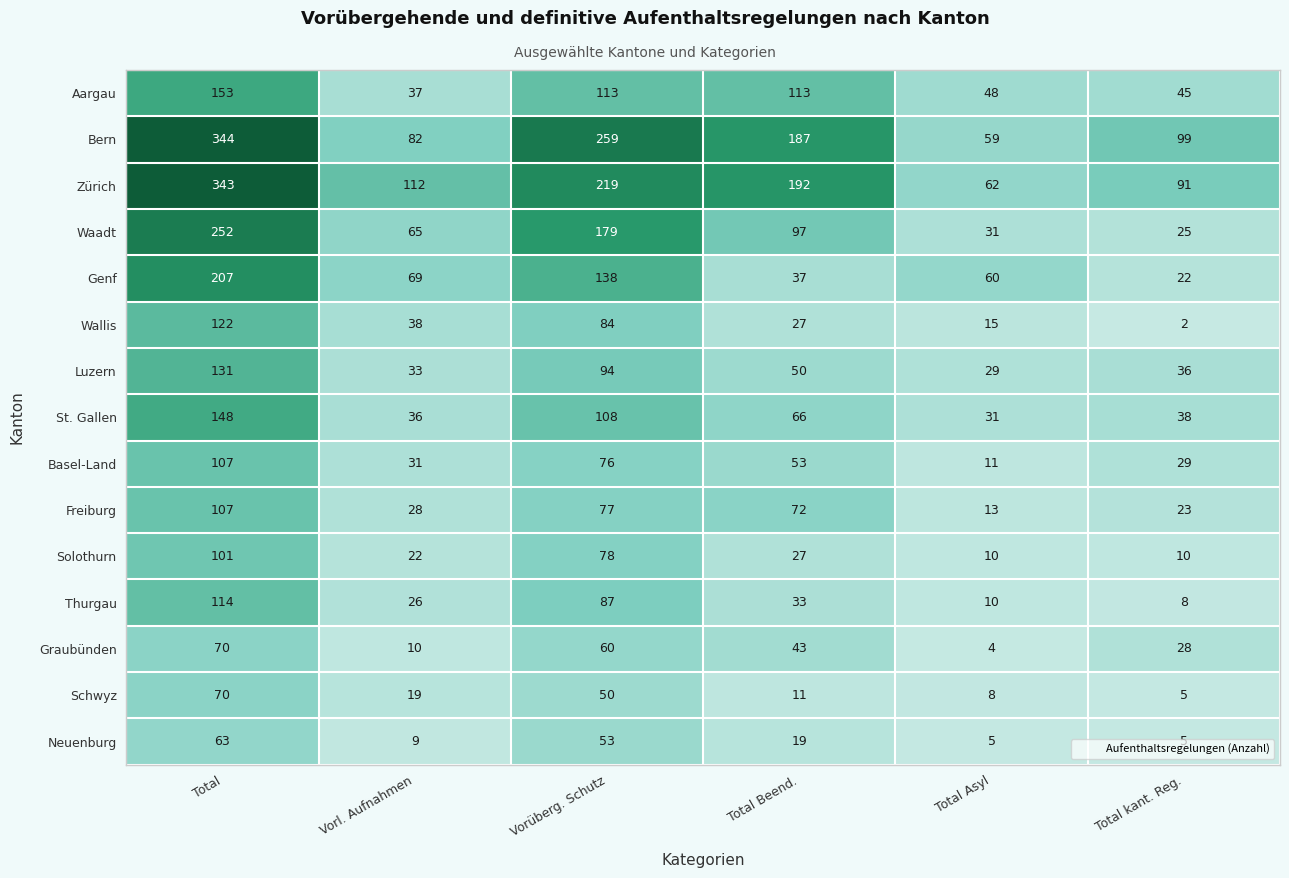

What is the difference between the highest and lowest values at Total Beend.?

181